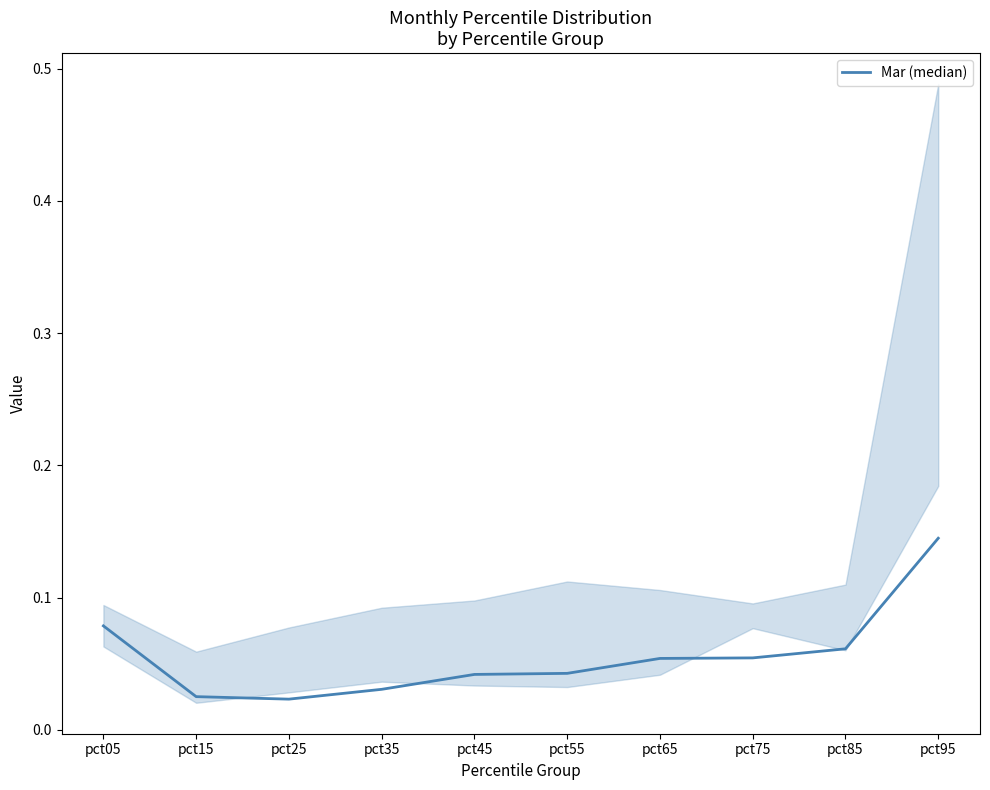

What is the difference between the second highest and minimum values?

0.1